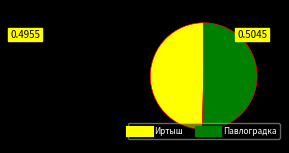

Between Иртыш and Павлоградка, which is larger?

Павлоградка